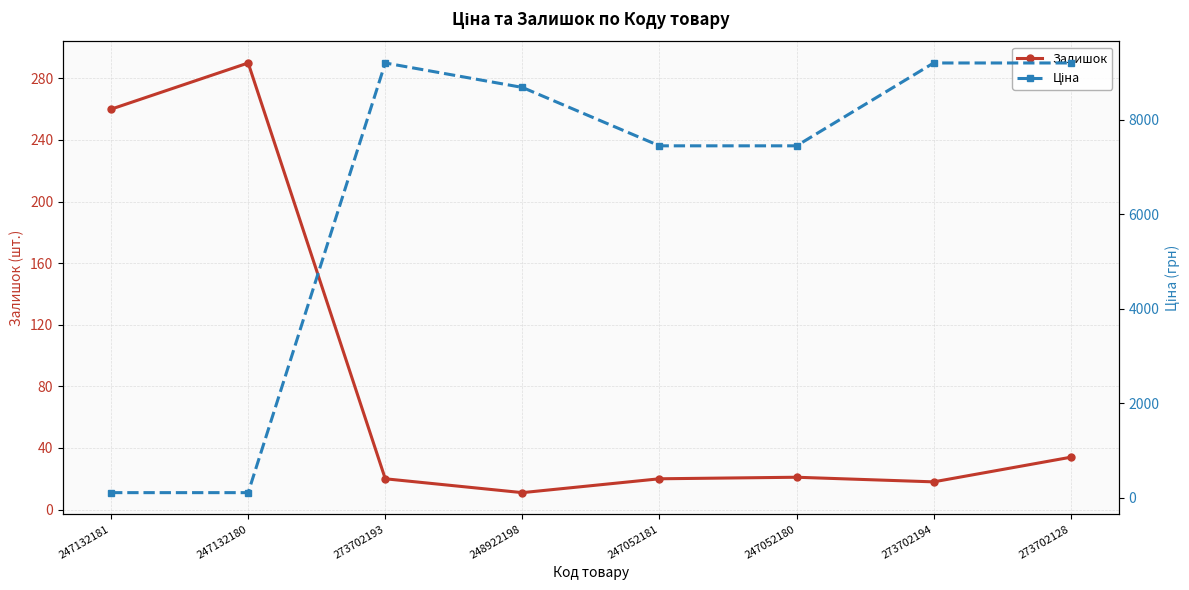

True or false: Ціна and Залишок intersect in this chart.

True